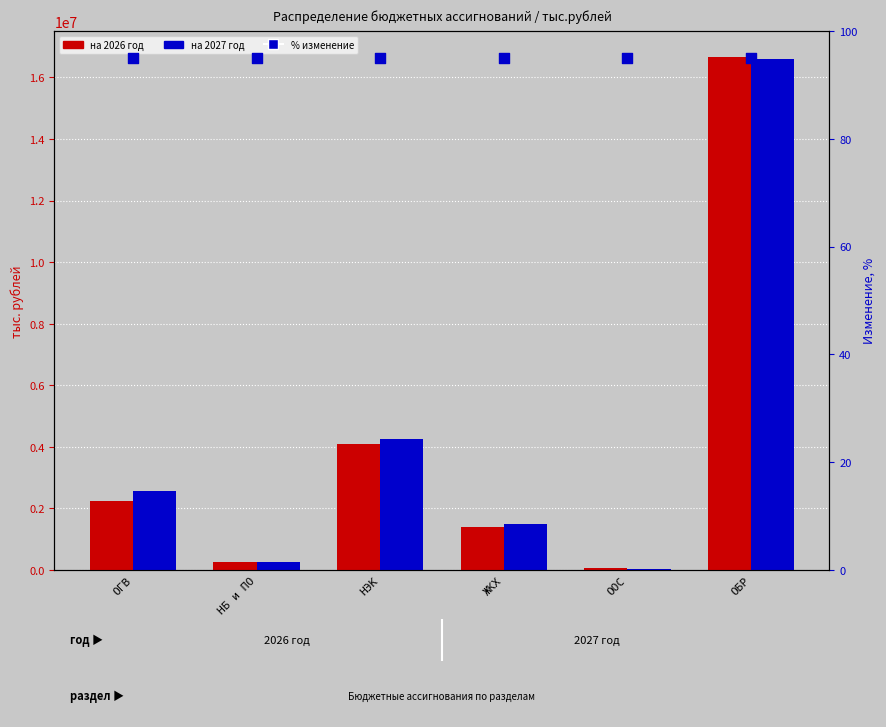

What is the total value across all series at НБ и ПО?

502867.4